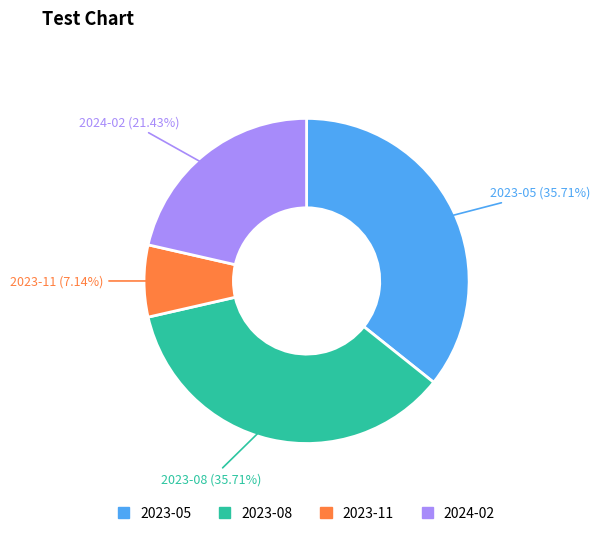

To the nearest percent, what is the difference between the largest and smallest slice percentages?

29%